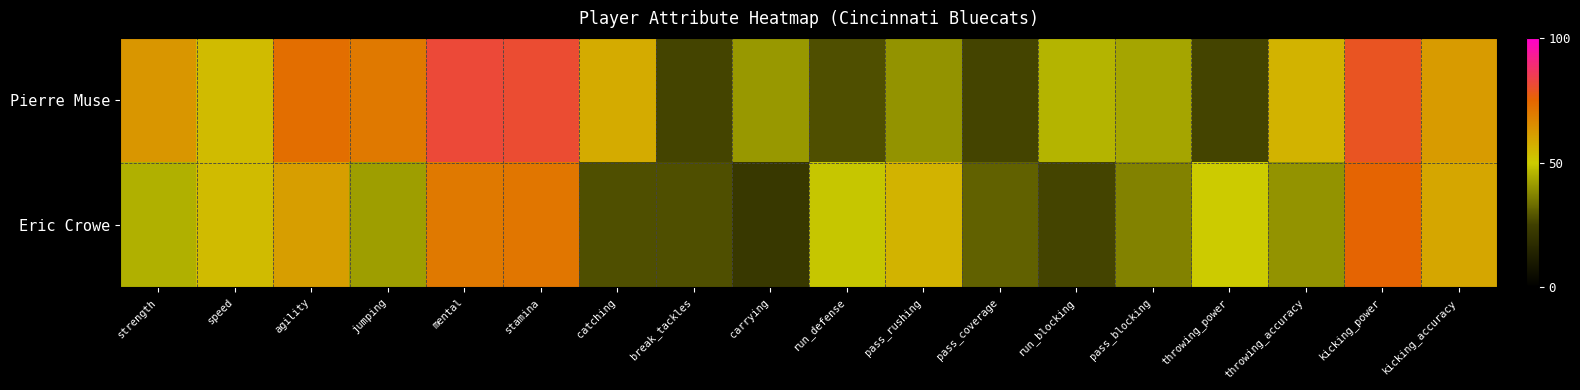

What is the maximum value shown in the chart?

82